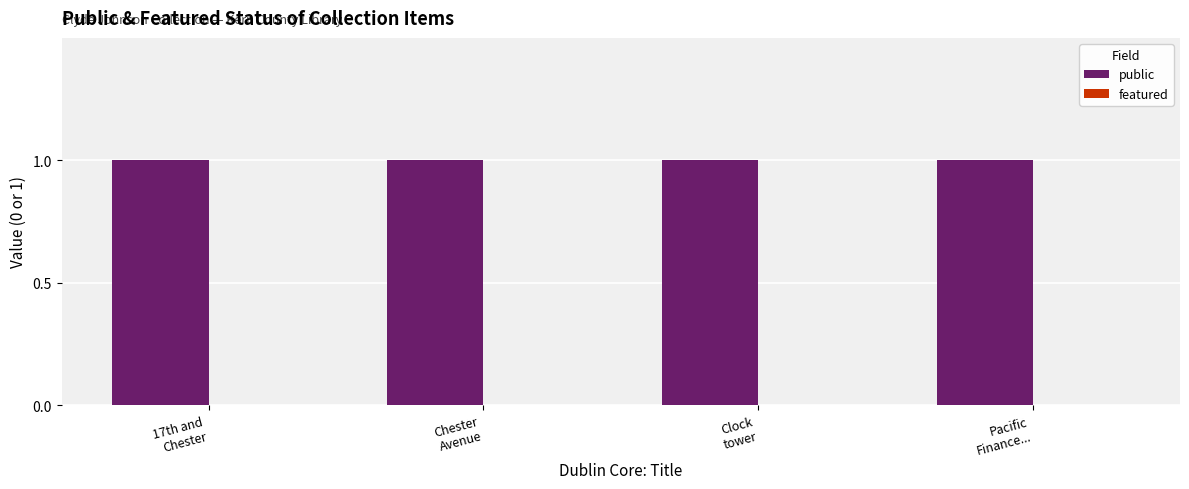

Which label corresponds to the smallest value in the chart?

17th and
Chester